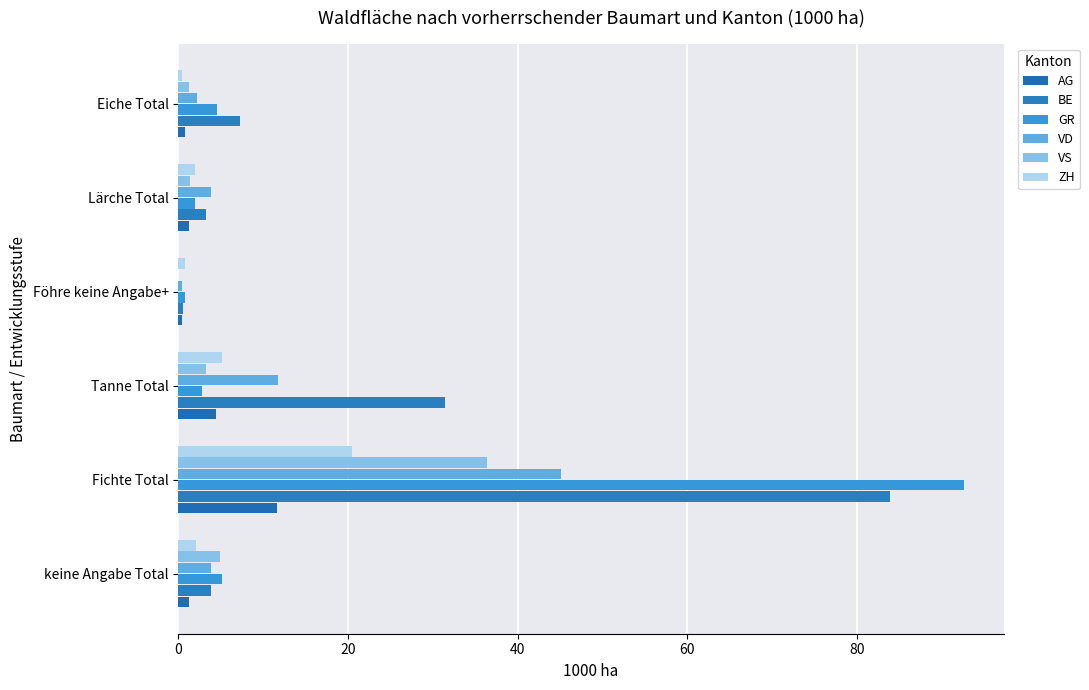

What are all the series names shown in the legend?

AG, BE, GR, VD, VS, ZH